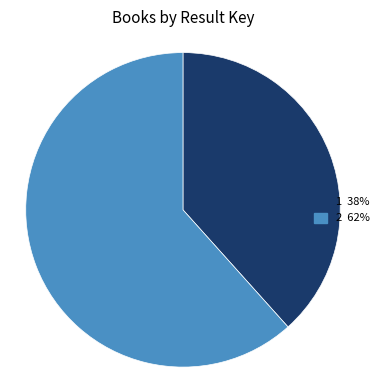

Does 2 account for over 50% of the chart?

Yes